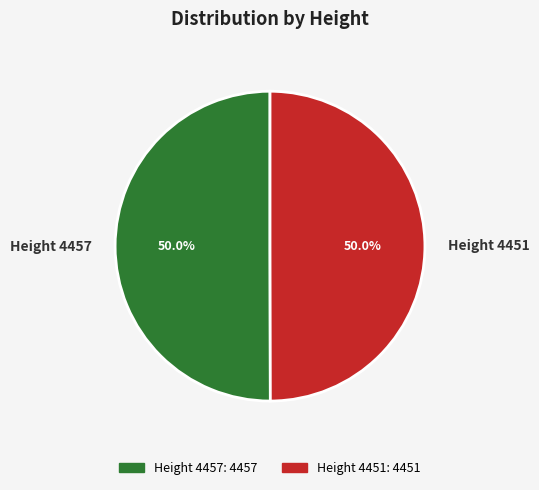

What percentage is NOT represented by Height 4451?

50.0%